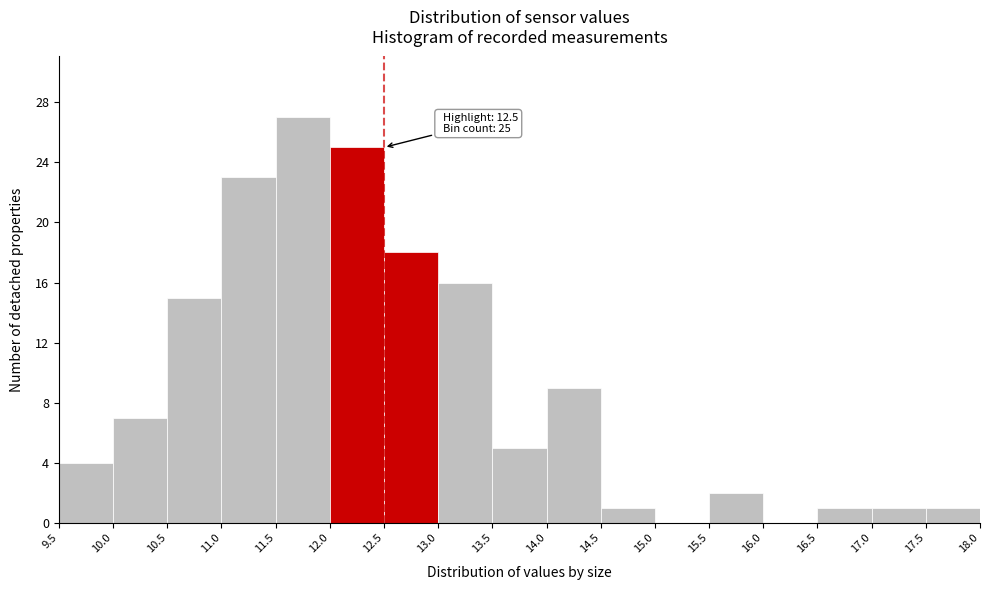

Which range on the x-axis has the tallest bar?

11.5 to 12.0